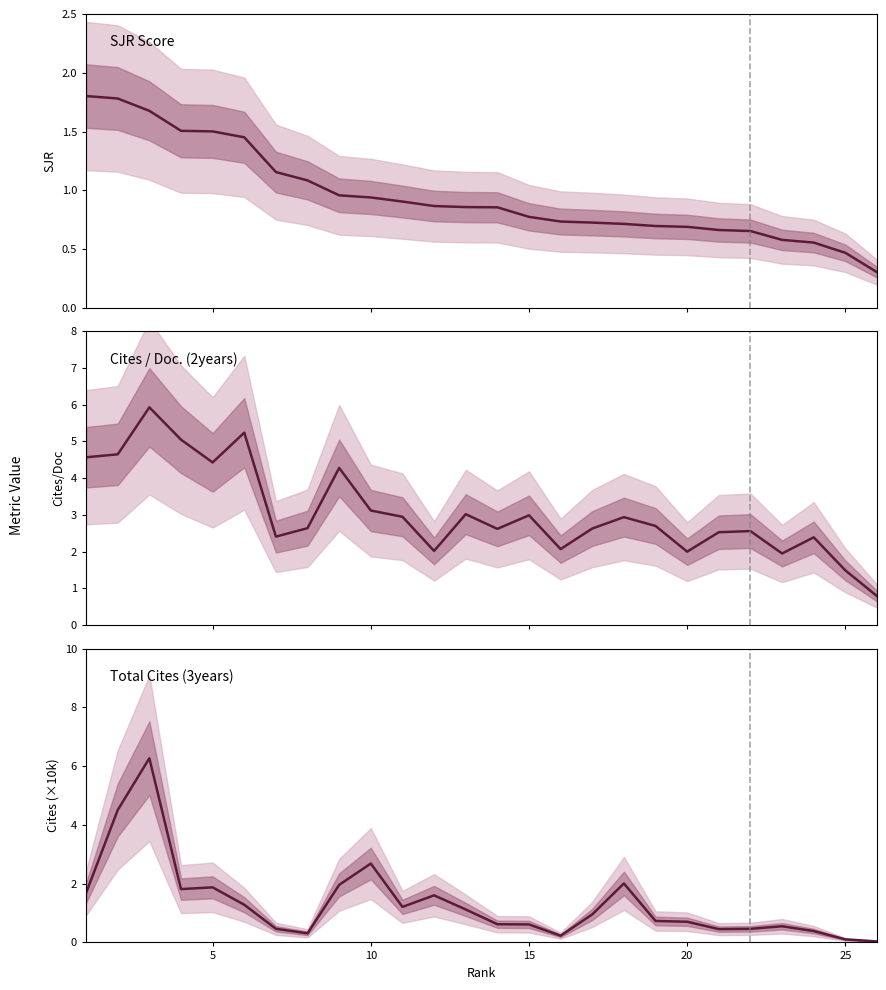

Does the chart have visible grid lines?

No